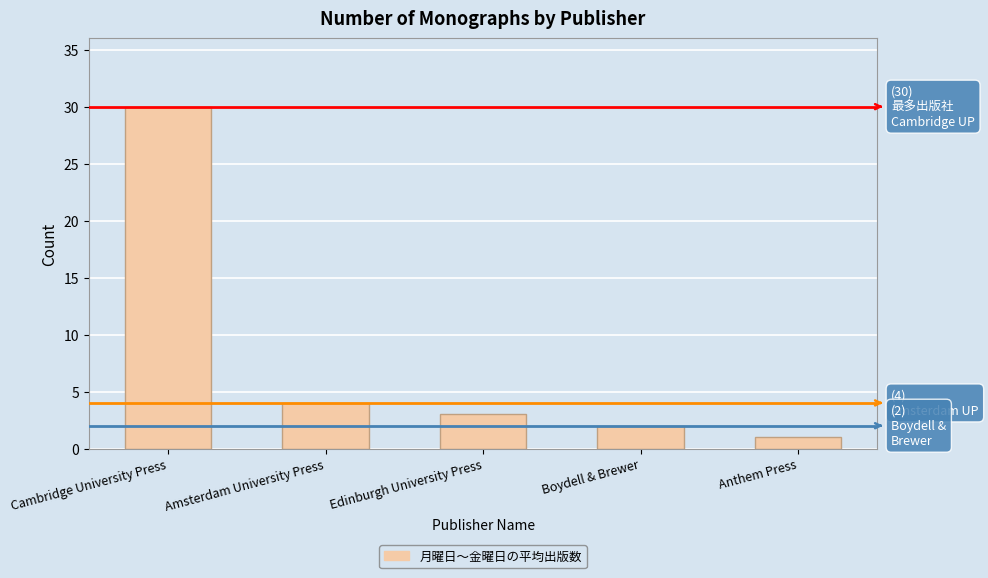

Approximately how many times larger is the value at Boydell & Brewer compared to Edinburgh University Press?

0.7